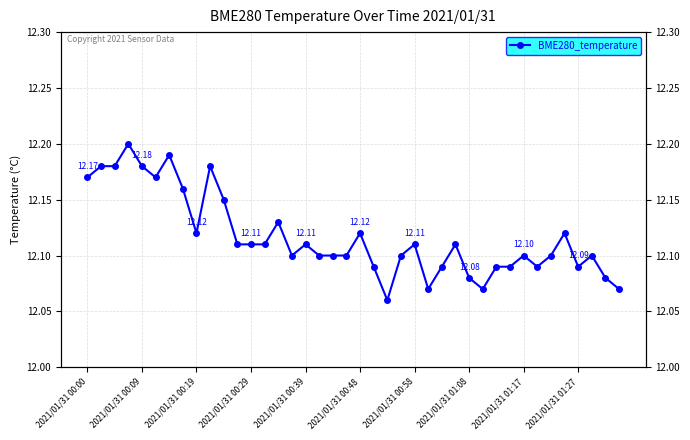

True or false: the data shows 12.1 at 14.

True